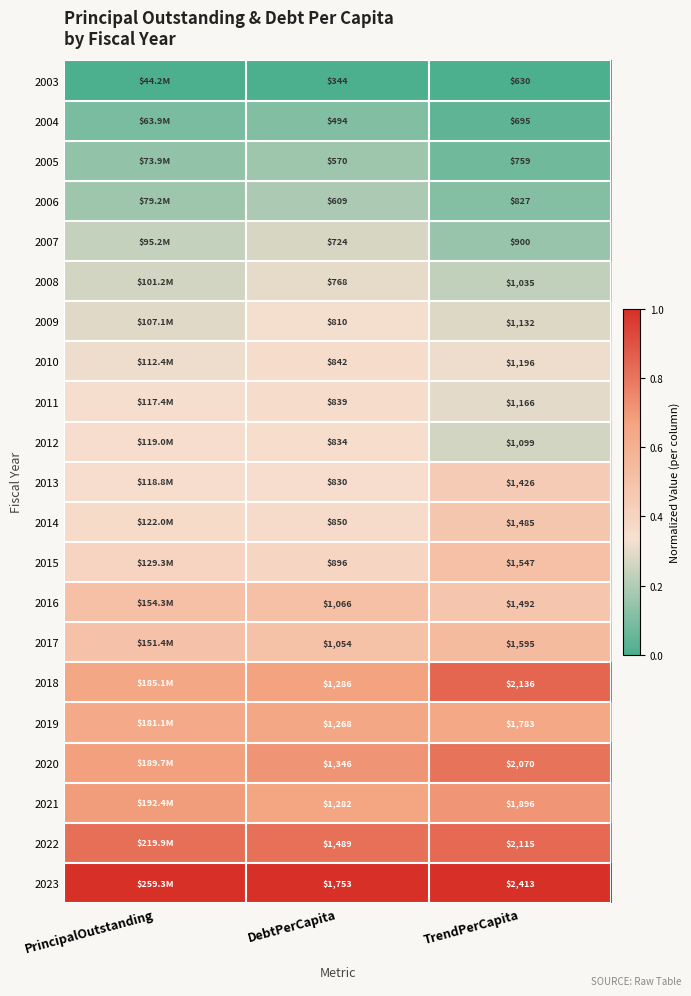

True or false: 2008 has a value of 0.5 at DebtPerCapita.

False